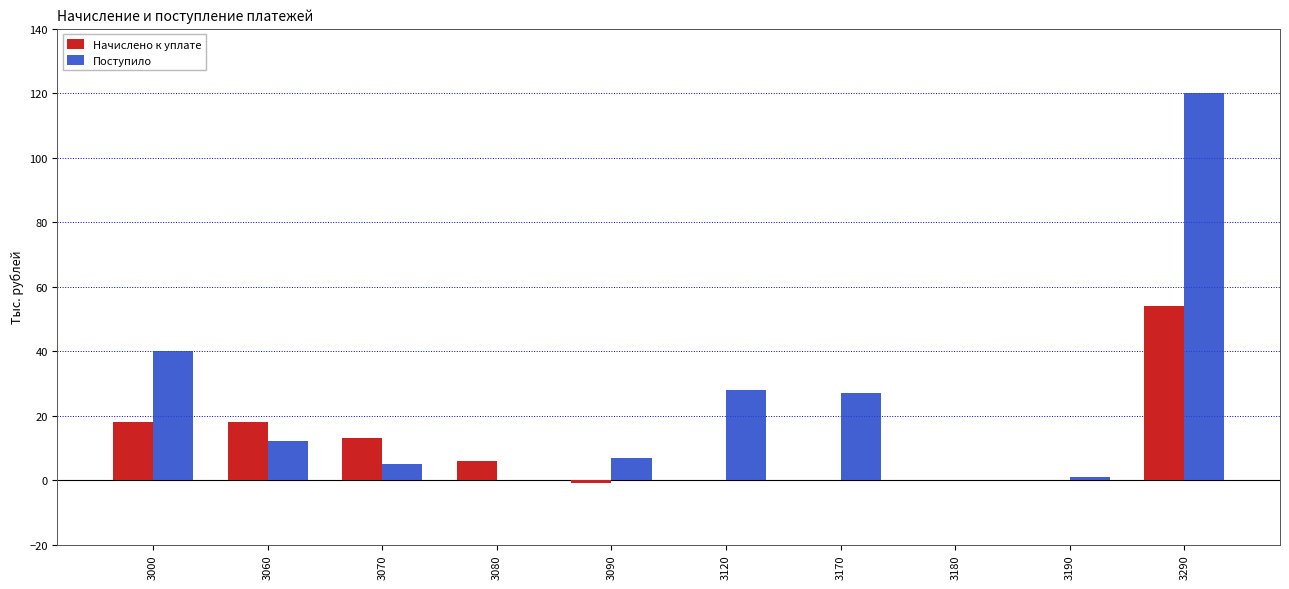

What is the average value of the Начислено к уплате series?

11